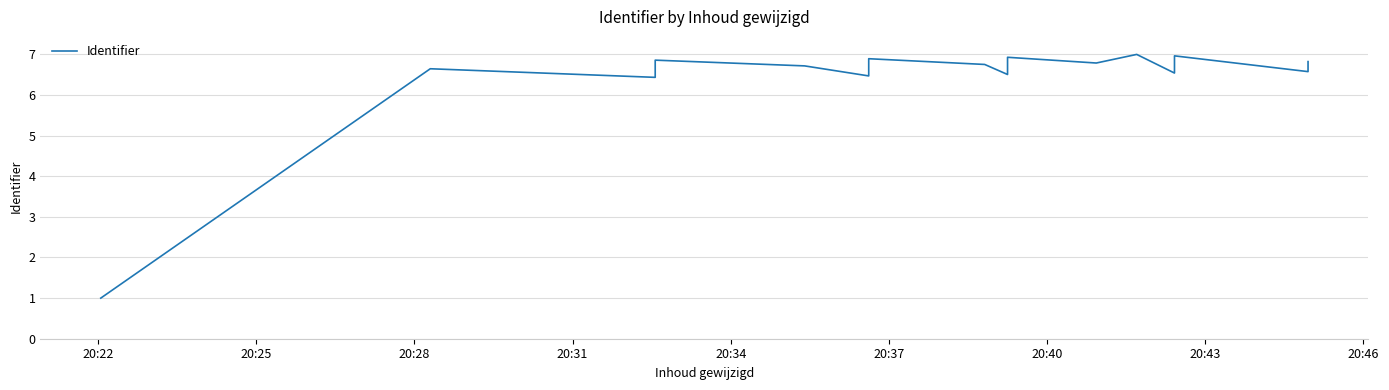

How many interior local peaks (higher than both neighbors) does the data have?

6